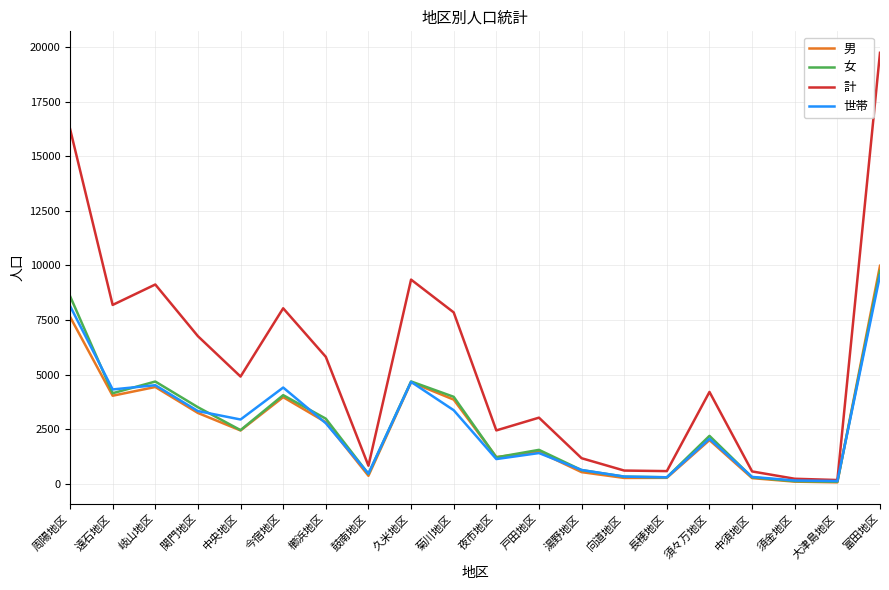

Is it true that 計 equals 7852 at 菊川地区?

True